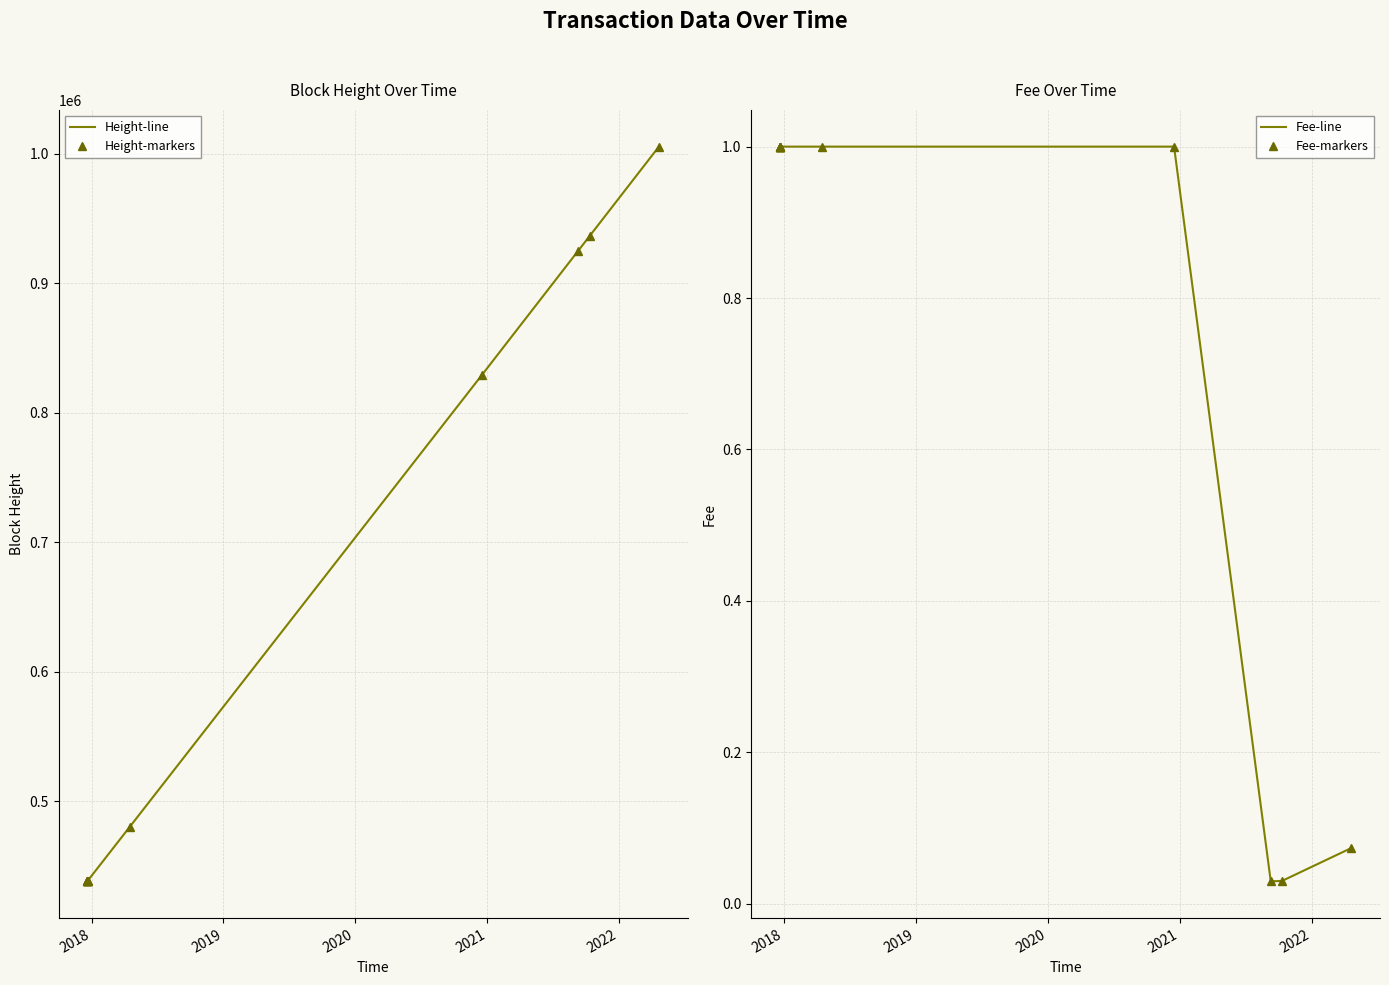

True or false: Fee-markers and Fee-line intersect in this chart.

False